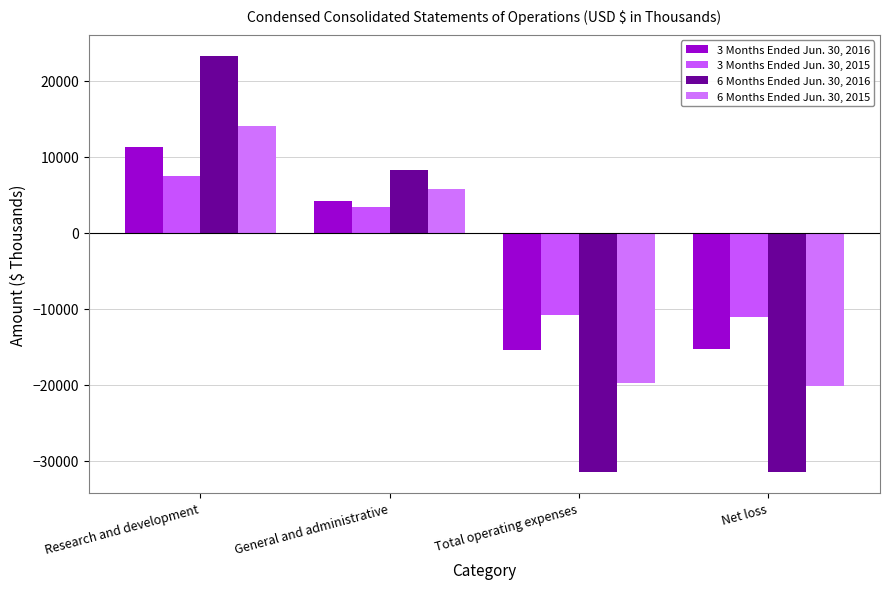

How many bars are there in each group?

4